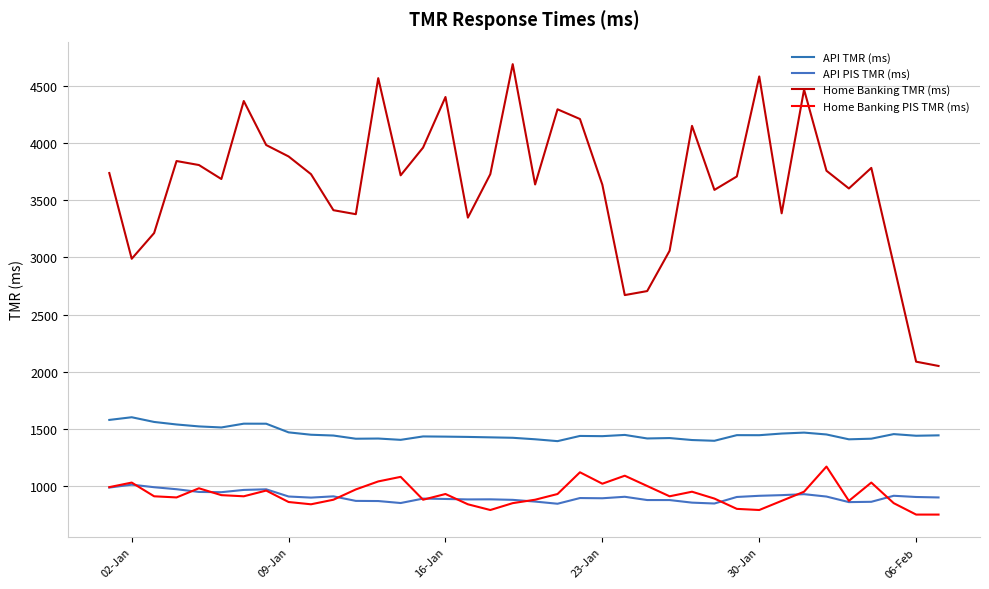

True or false: API PIS TMR (ms) and Home Banking TMR (ms) intersect in this chart.

False